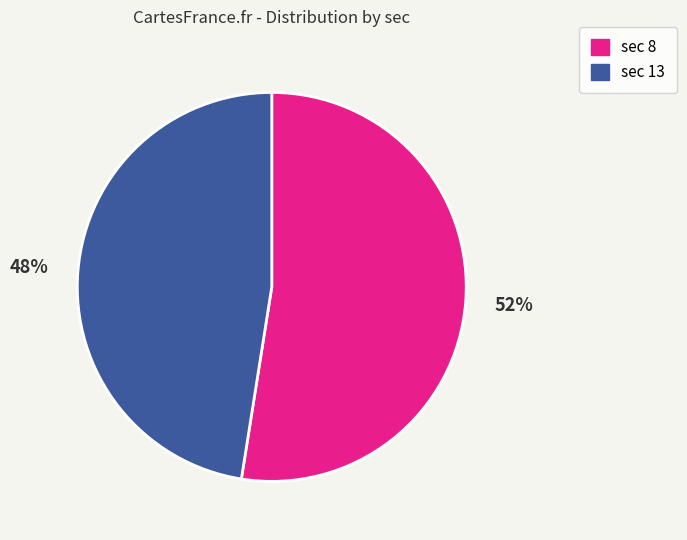

To the nearest percent, what is the average slice percentage?

50%